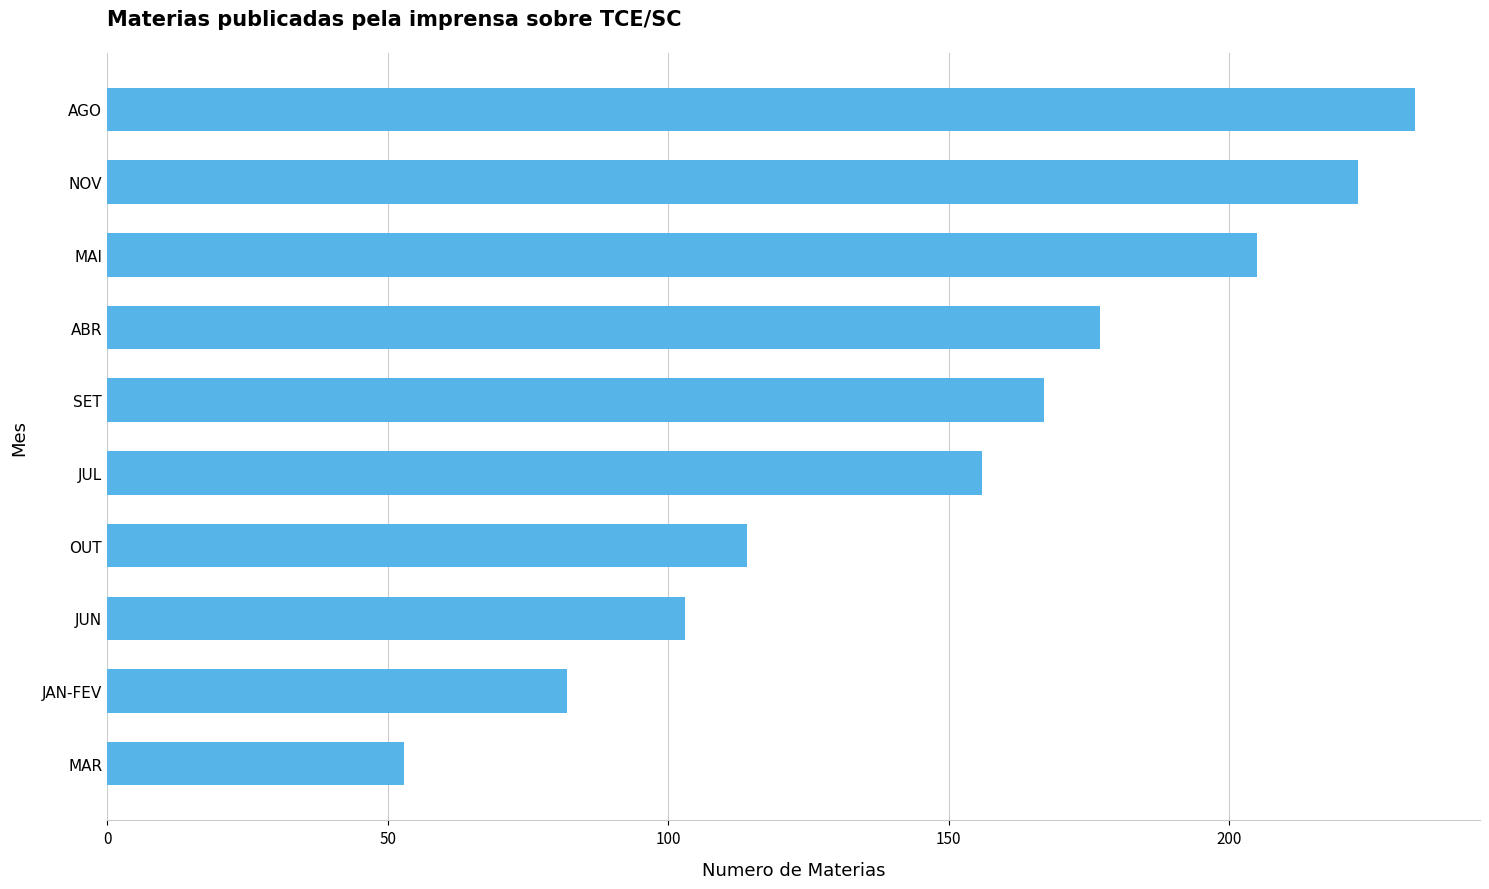

List the labels in order of value, largest first.

AGO, NOV, MAI, ABR, SET, JUL, OUT, JUN, JAN-FEV, MAR